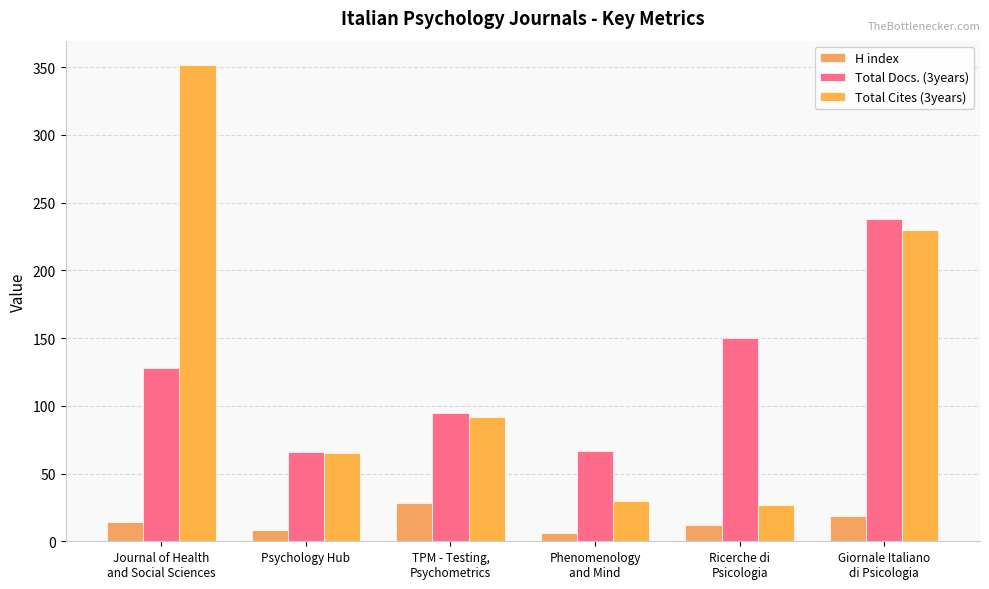

Reading left to right, extract all data points from this chart.

H index: 14	8	28	6	12	19
Total Docs. (3years): 128	66	95	67	150	238
Total Cites (3years): 352	65	92	30	27	230